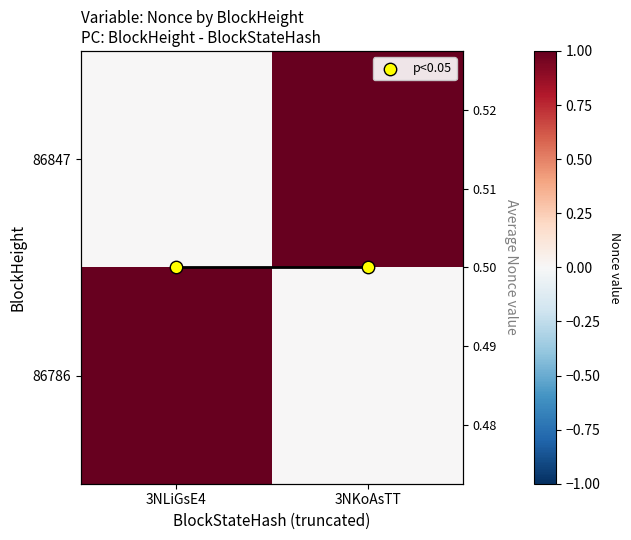

Read the 86847 value at 3NKoAsTT.

1